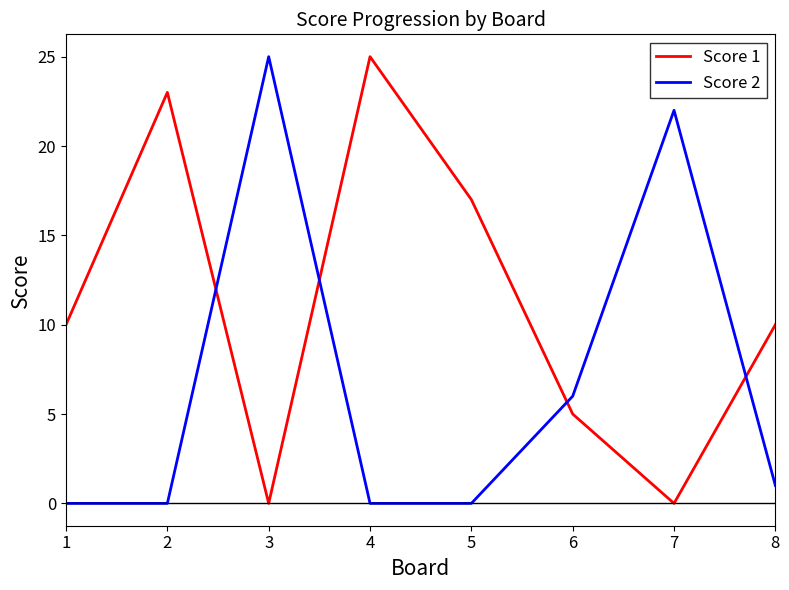

What is the sum of all Score 2 values?

54